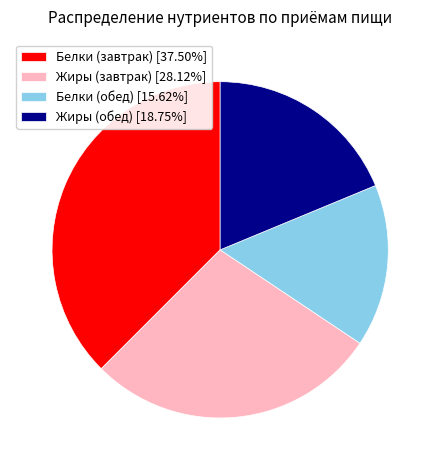

How many segments does this pie chart have?

4